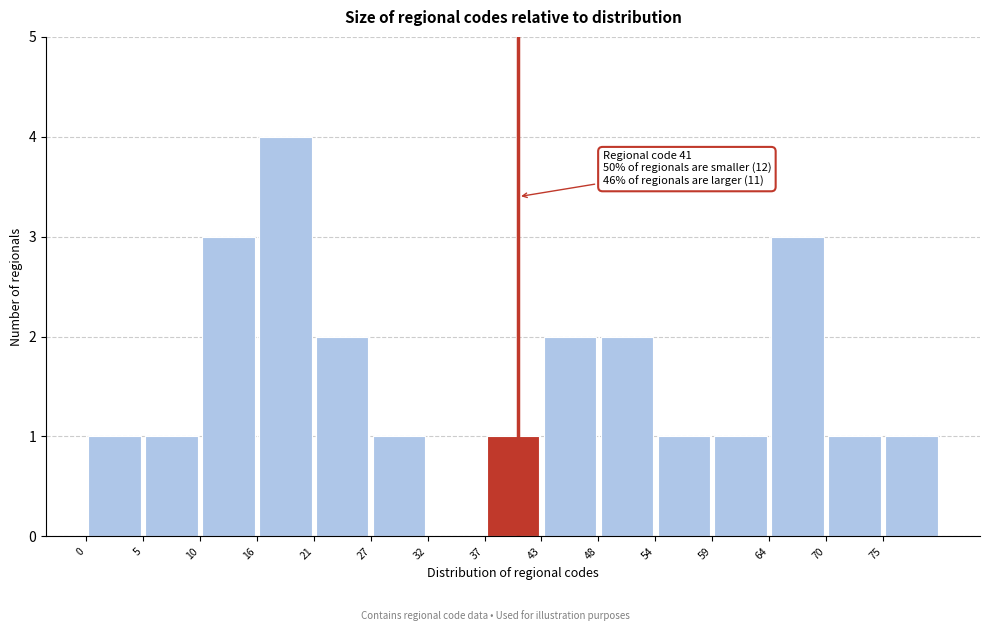

Which range on the x-axis has the tallest bar?

16.2 to 21.6